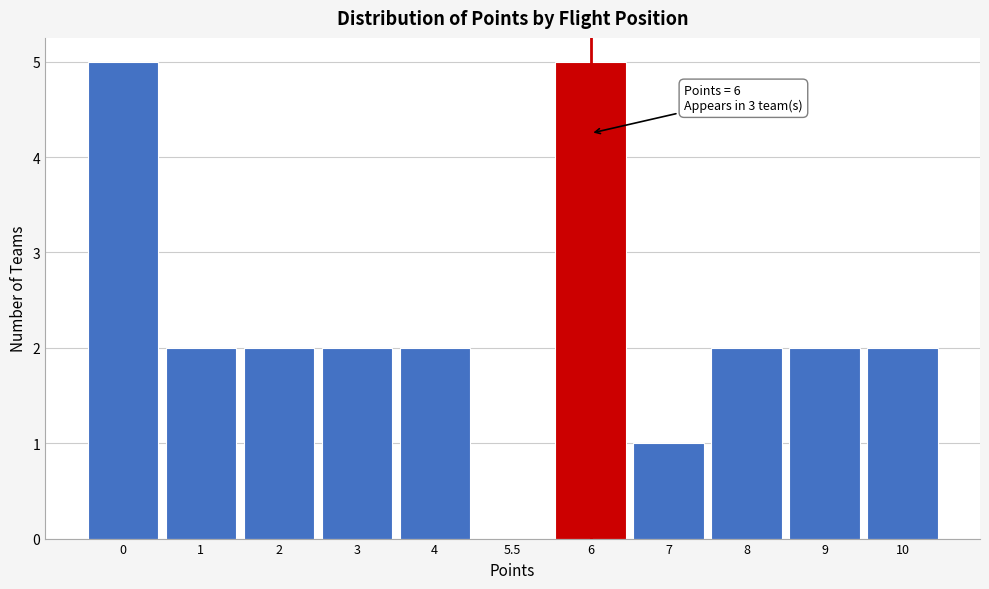

Reading right to left, what are all the values shown in this chart?

10=2	9=2	8=2	7=1	6=5	5.5=0	4=2	3=2	2=2	1=2	0=5